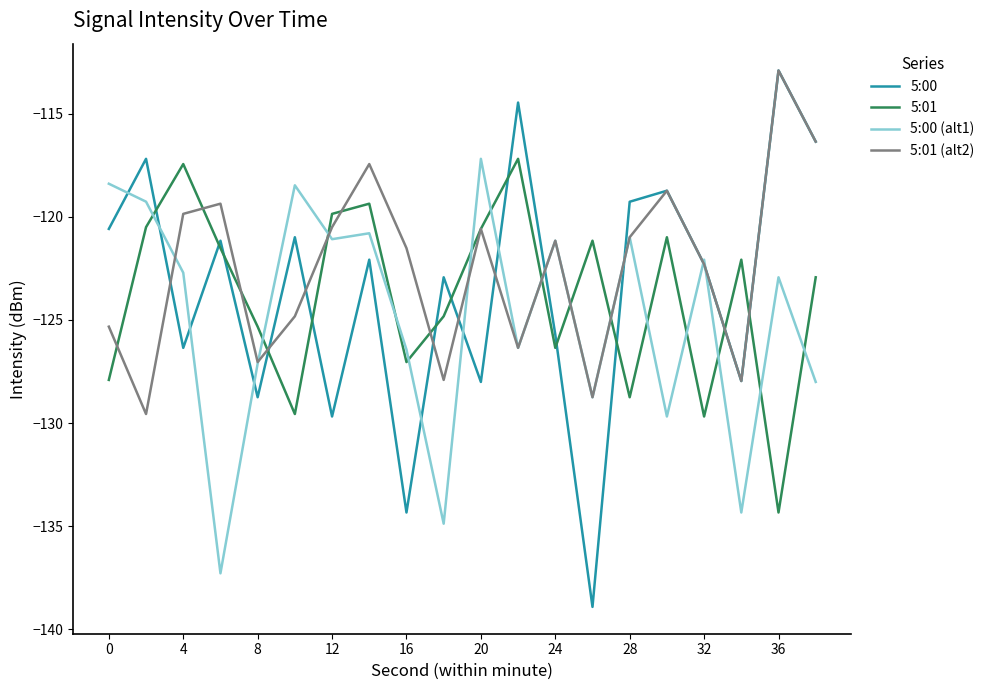

After their last crossing, which series has the higher values: 5:00 (alt1) or 5:01?

5:01